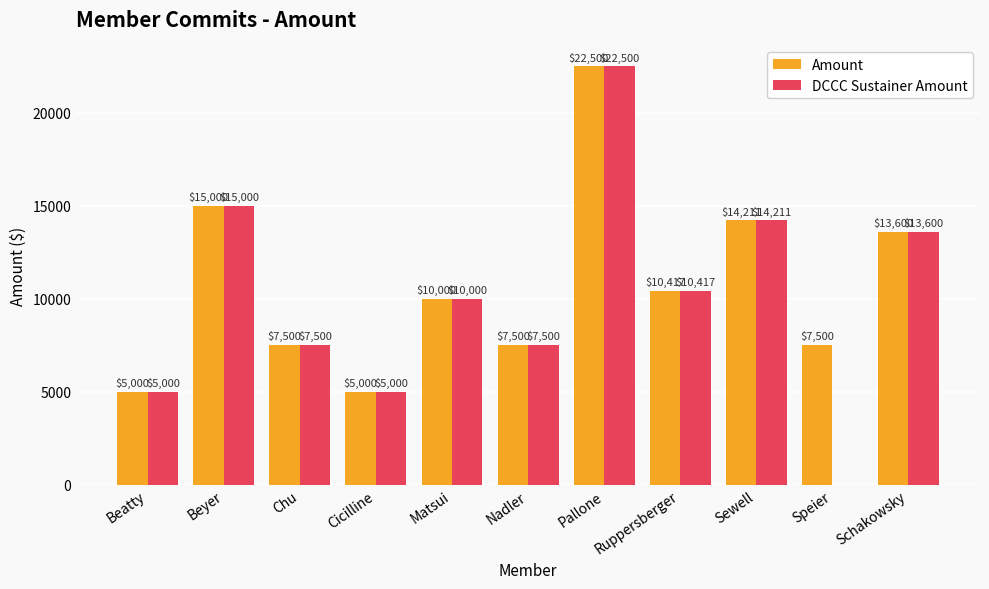

At which category is the sum across all series the highest?

Pallone